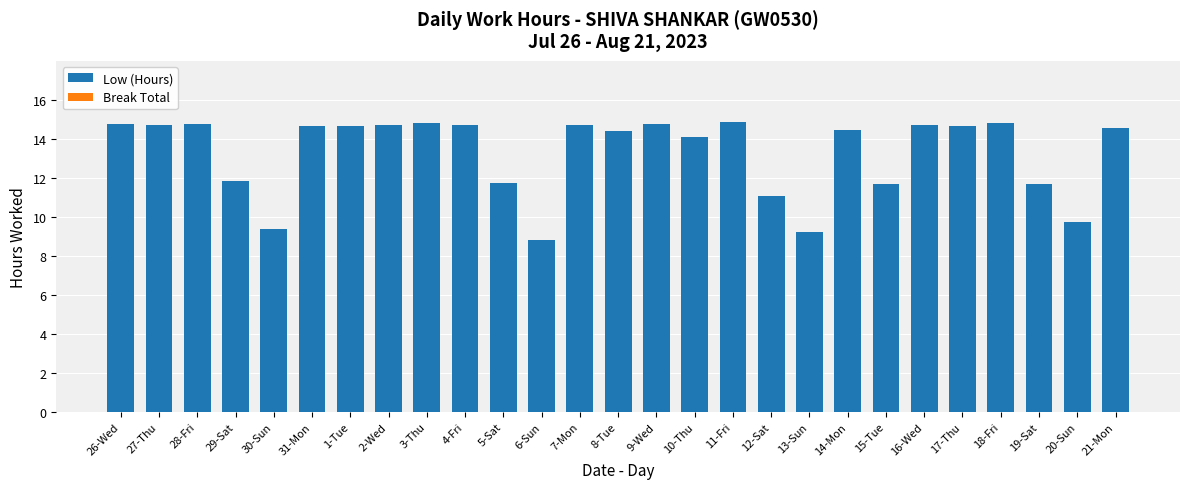

Approximately how many times larger is the value at 17-Thu compared to 26-Wed?

1.0